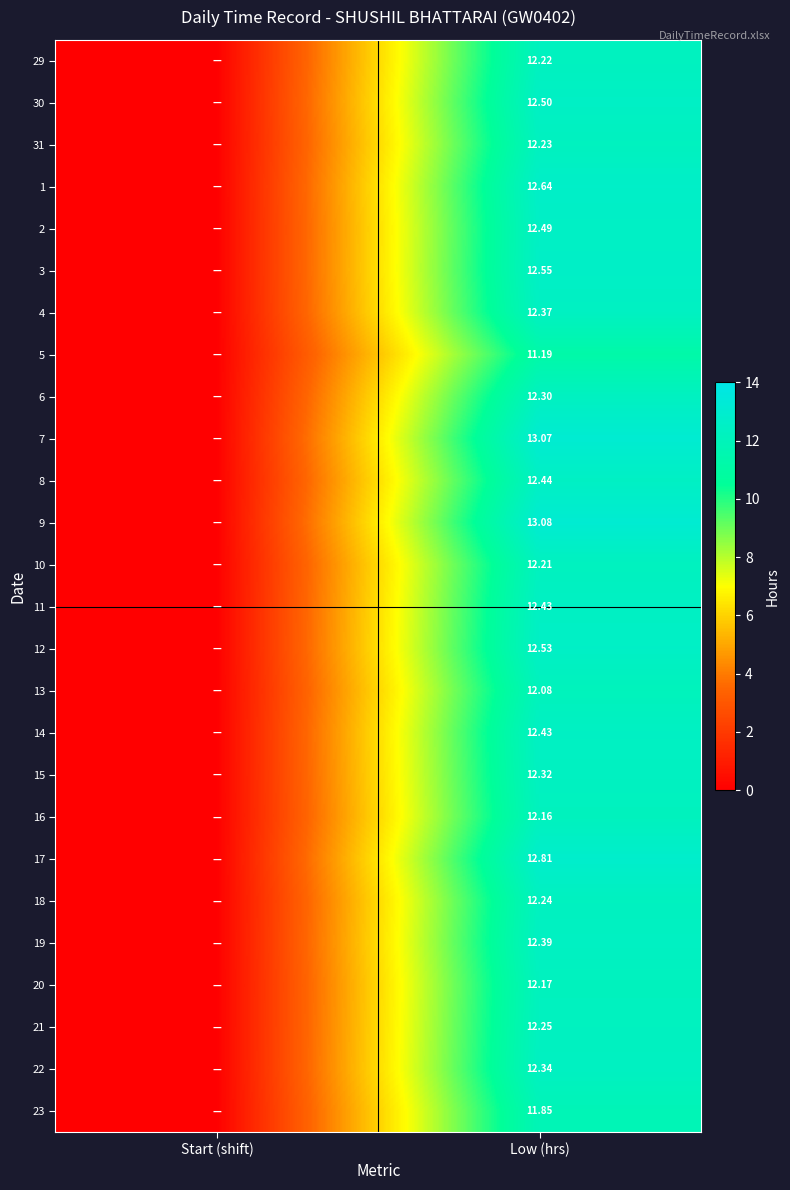

Rank the categories by 21 value from lowest to highest.

Start (shift), Low (hrs)